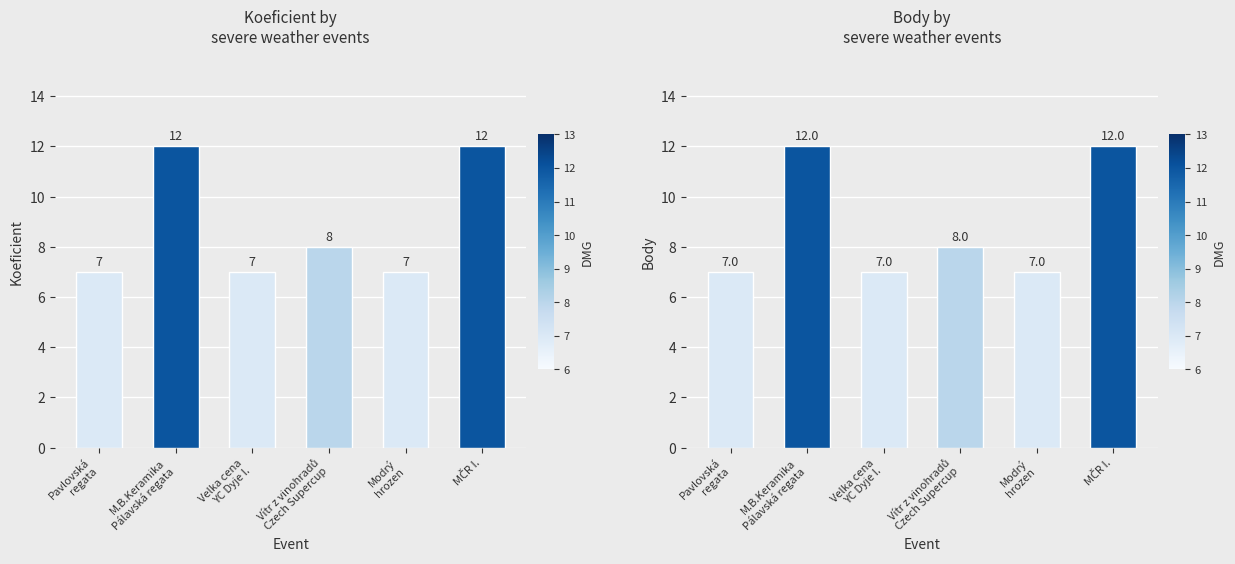

Are the bars horizontal?

No